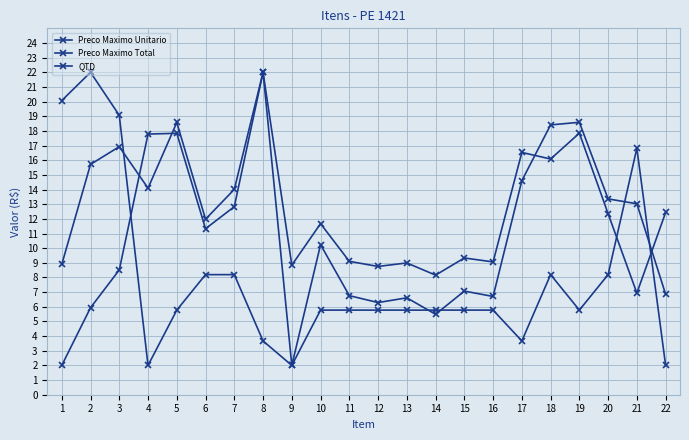

Count the number of data series in this chart.

3